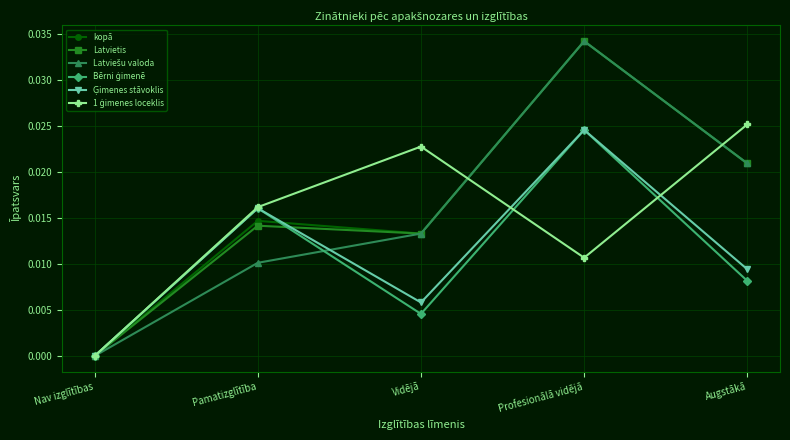

What is the label of the 2nd point from the right?

Profesionālā vidējā